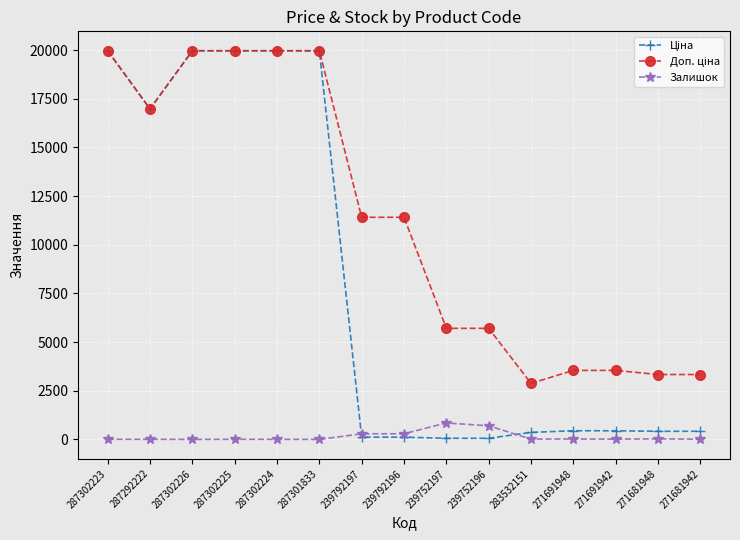

At how many categories does at least one series exceed 4836?

10